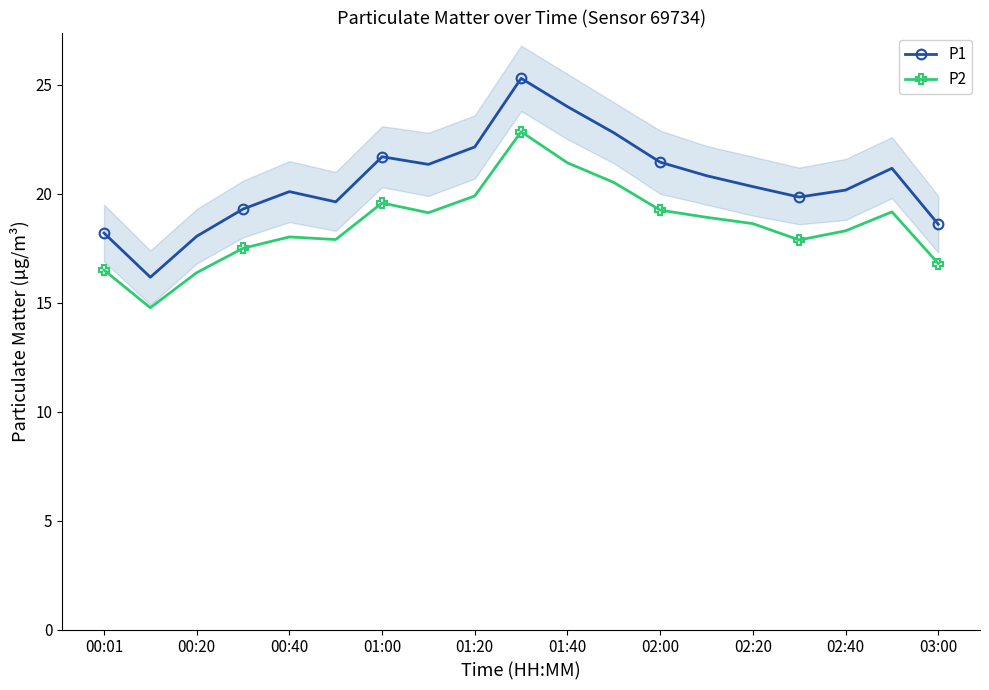

How many series are shown in this chart?

2